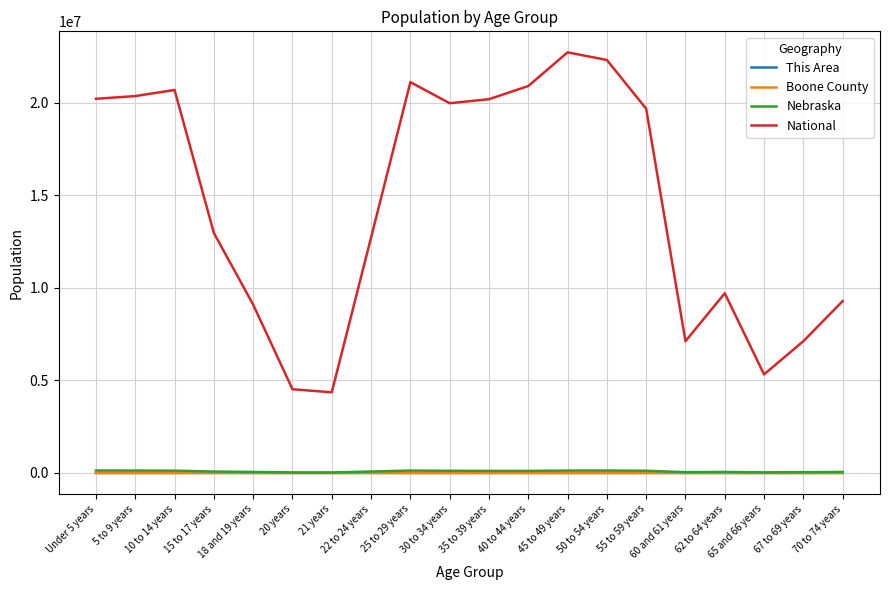

What is the difference between the National values at 50 to 54 years and 55 to 59 years?

2633320